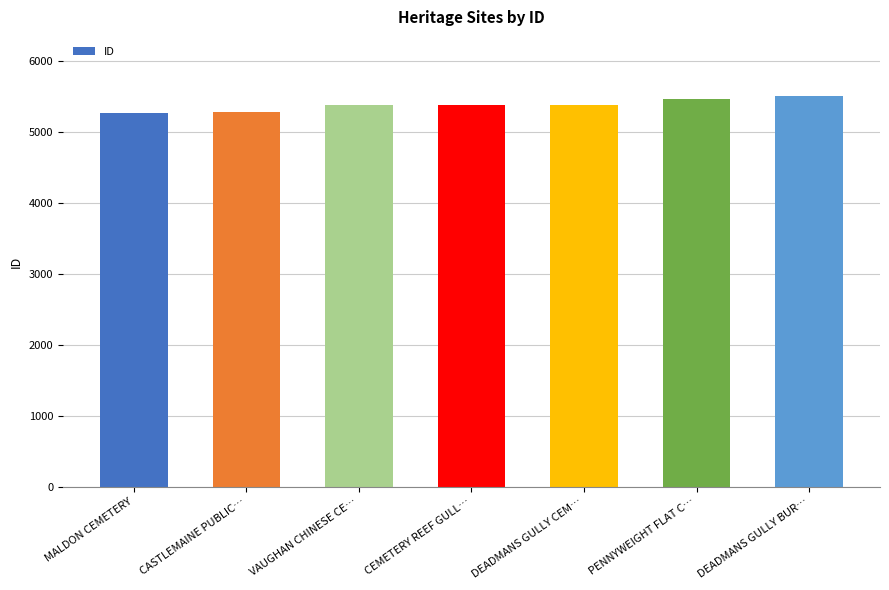

Approximately how many times larger is the value at DEADMANS GULLY CEM… compared to PENNYWEIGHT FLAT C…?

1.0